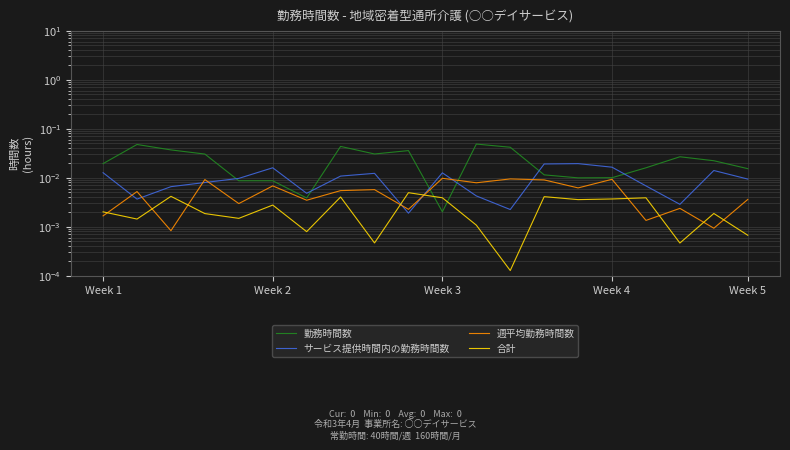

What is the label of the 17th point from the left?

16